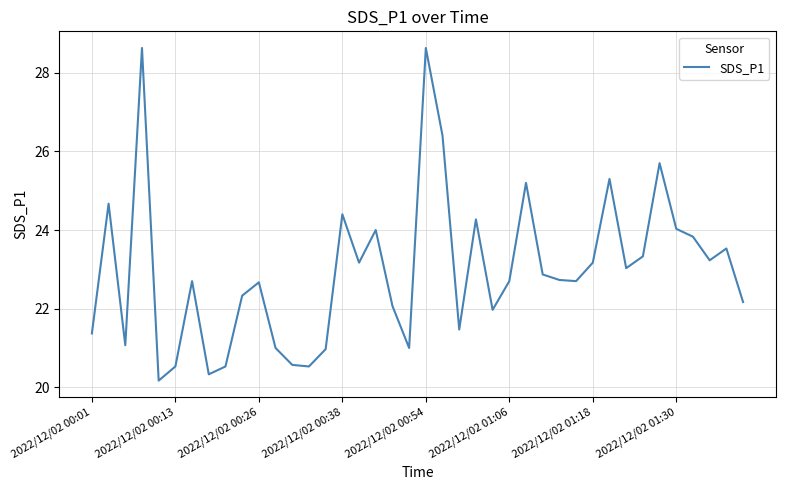

What is the maximum value shown in the chart?

28.6